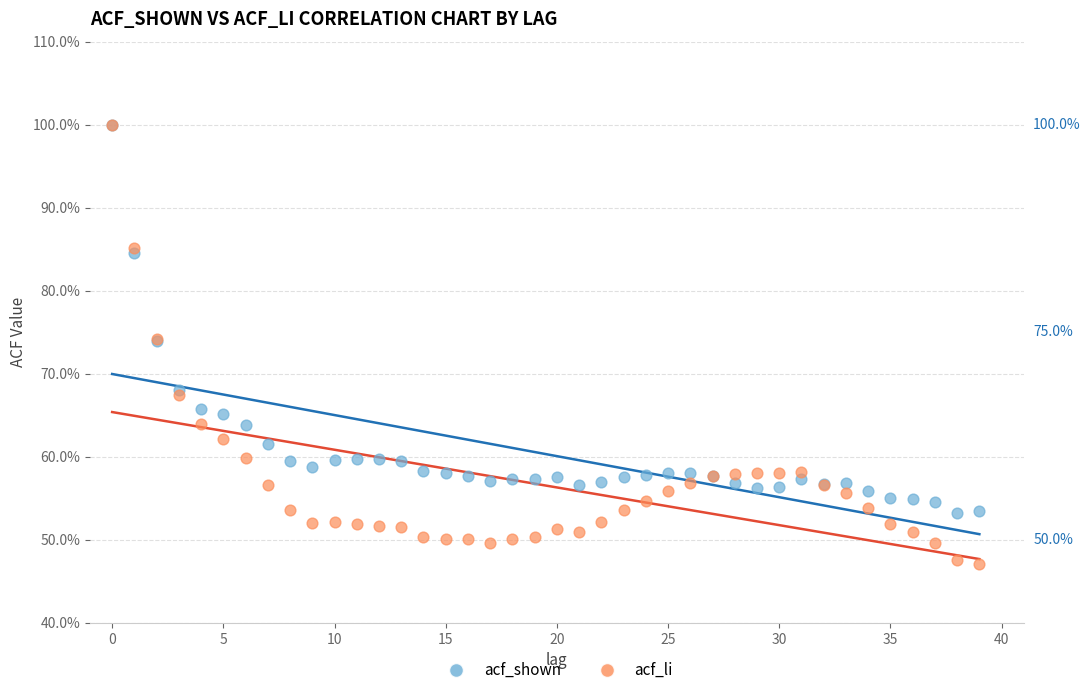

Which series reaches the minimum Y coordinate?

acf_li